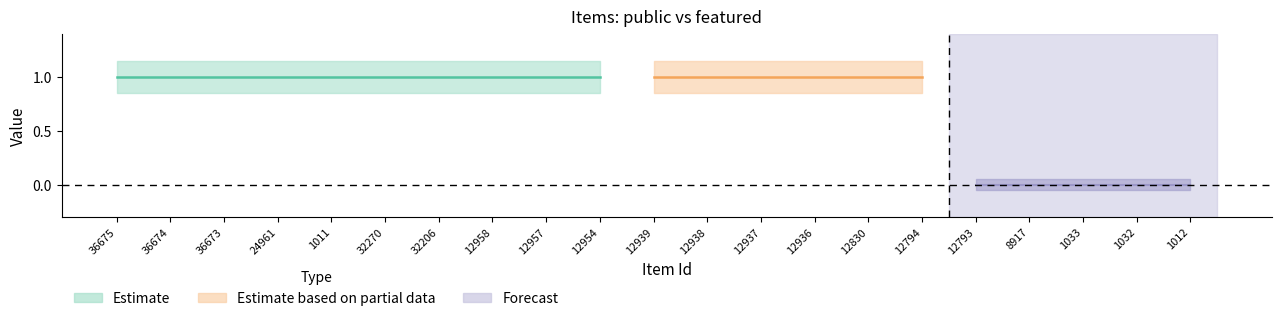

The value of public at 1012 is 1. True or false?

False